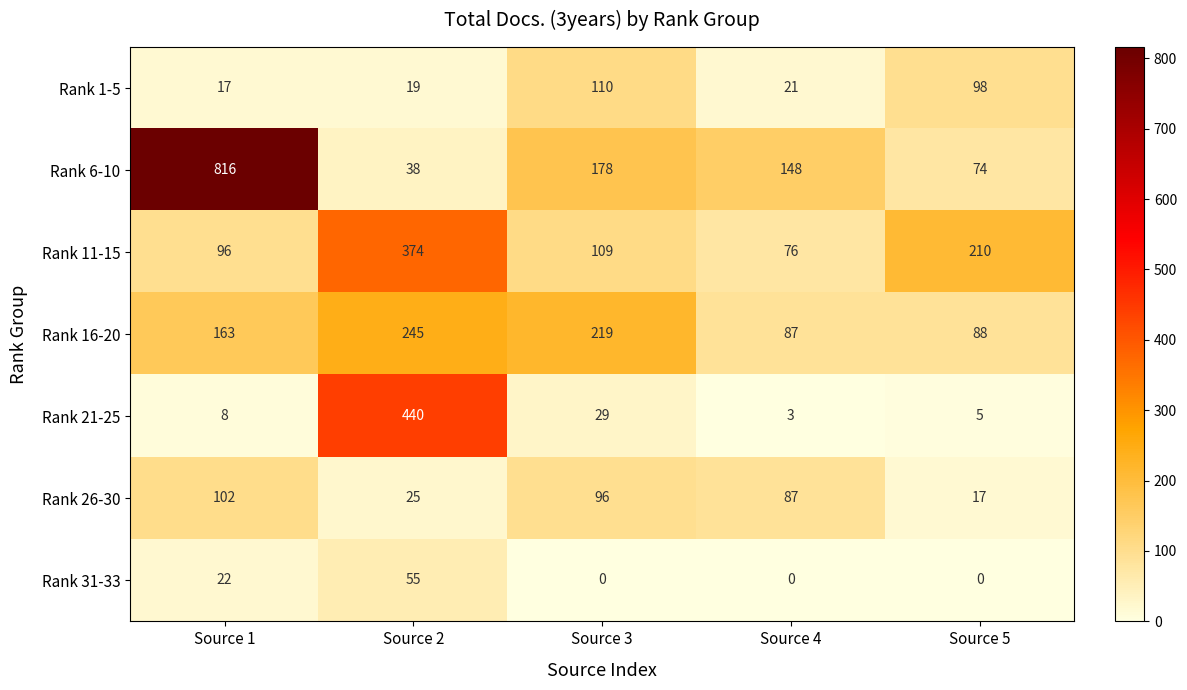

What value does the Rank 16-20 series have at Source 4?

87